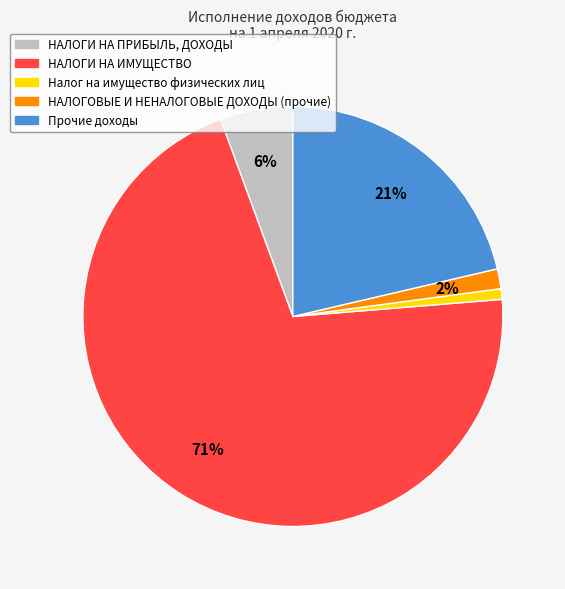

Is НАЛОГИ НА ИМУЩЕСТВО the majority of the pie?

Yes